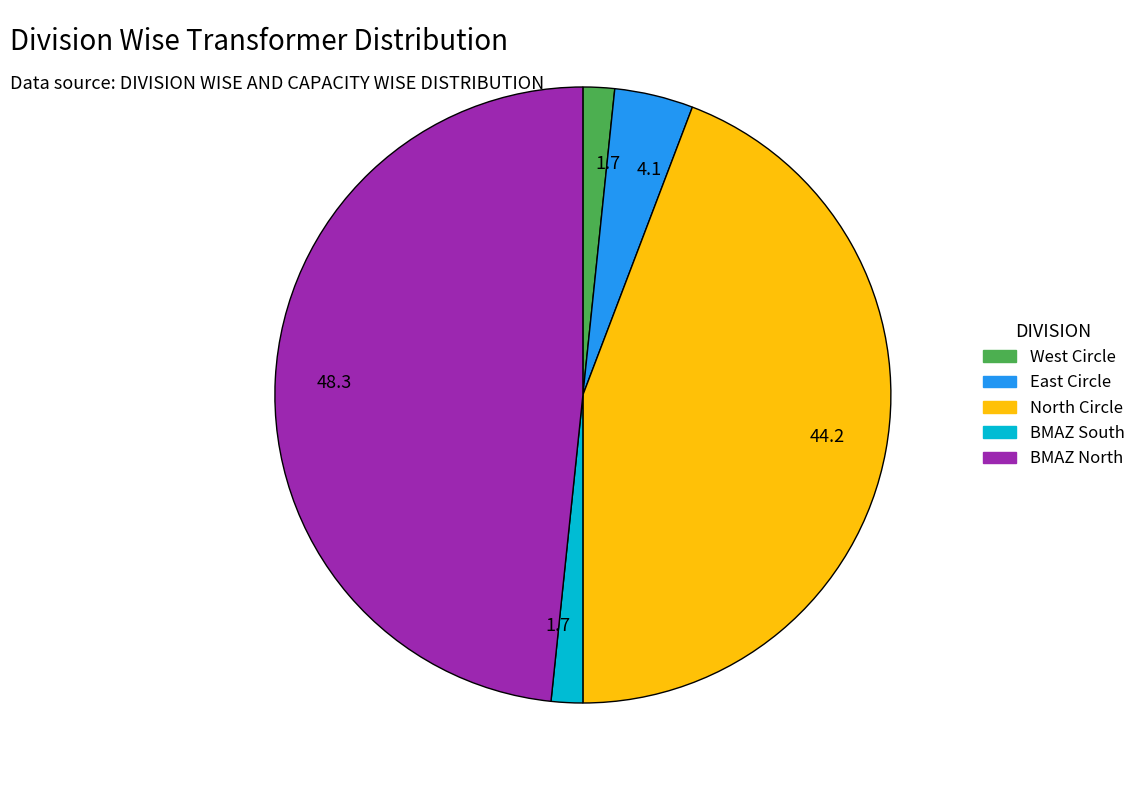

Does any single category account for the majority?

No